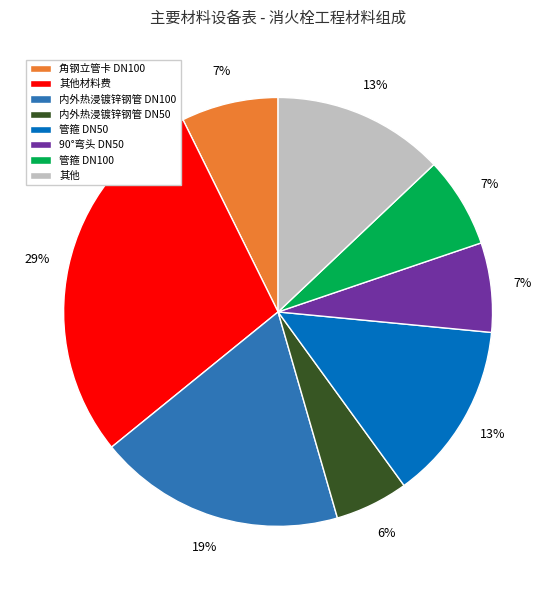

To the nearest percent, what is the average slice percentage?

12%